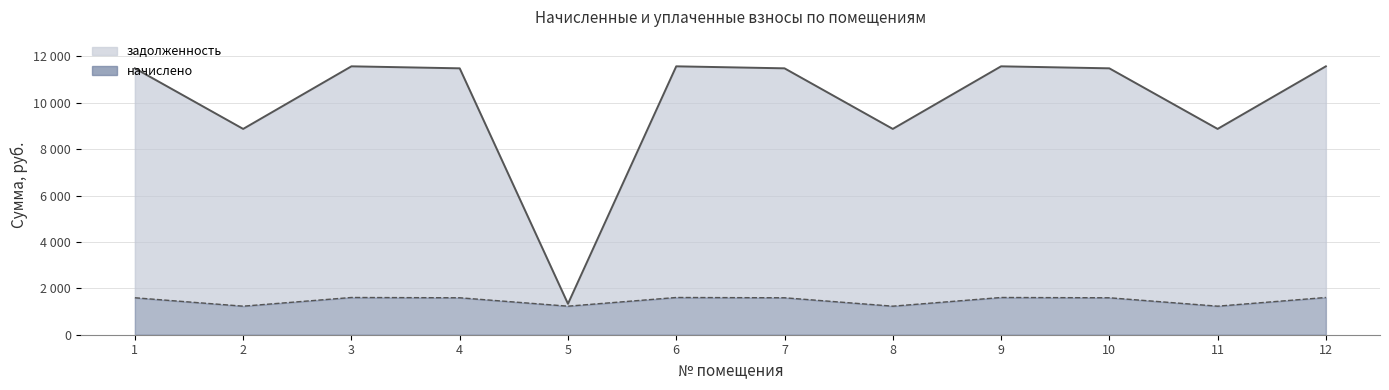

Reading left to right, list all the values displayed in this chart.

задолженность: 1=11487.9	2=8875.4	3=11574.4	4=11487.9	5=1333.8	6=11574.4	7=11487.9	8=8875.4	9=11574.4	10=11487.9	11=8875.4	12=11574.4
начислено: 1=1593.6	2=1231.2	3=1605.6	4=1593.6	5=1231.2	6=1605.6	7=1593.6	8=1231.2	9=1605.6	10=1593.6	11=1231.2	12=1605.6